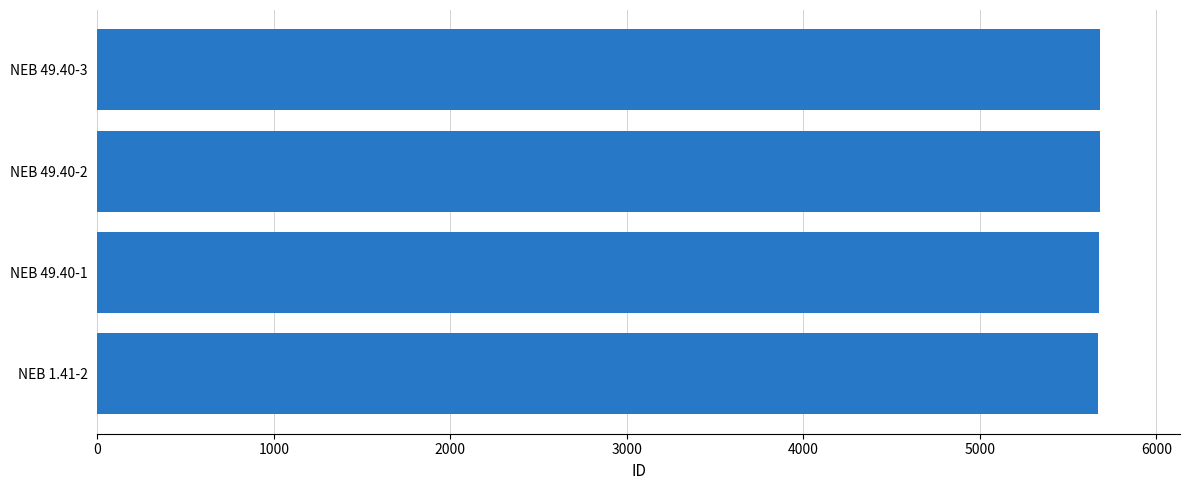

What is the ratio of the value at NEB 1.41-2 to the value at NEB 49.40-3?

1.0